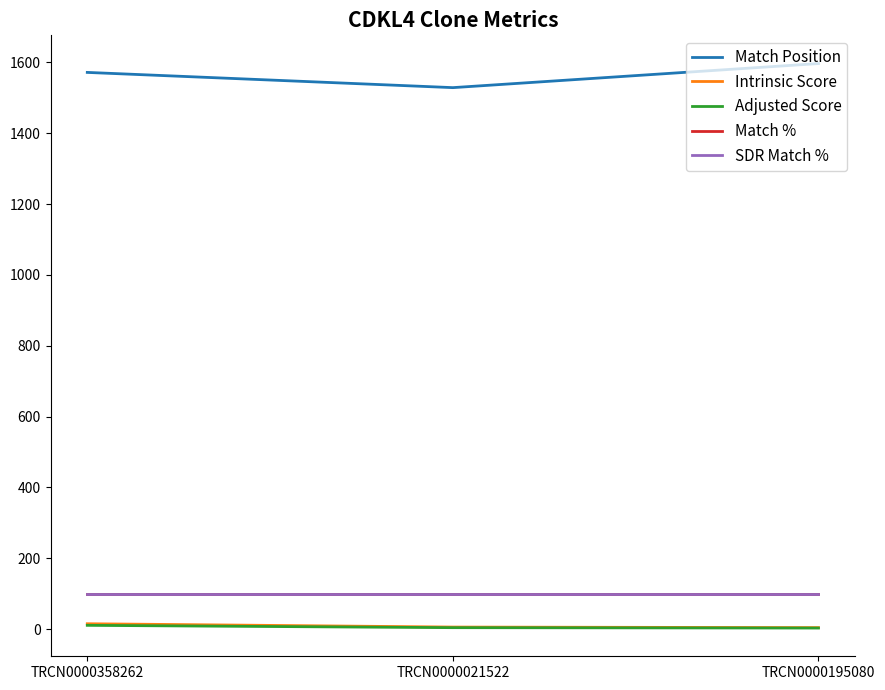

Does the chart display data point markers on the line(s)?

No